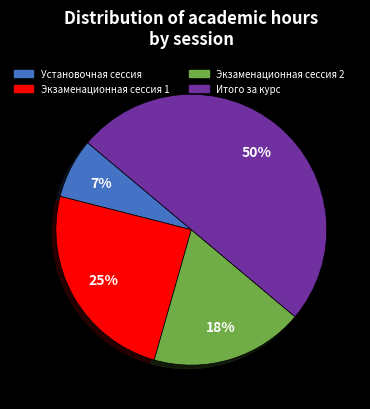

Which has a higher value, Экзаменационная сессия 1 or Установочная сессия?

Экзаменационная сессия 1